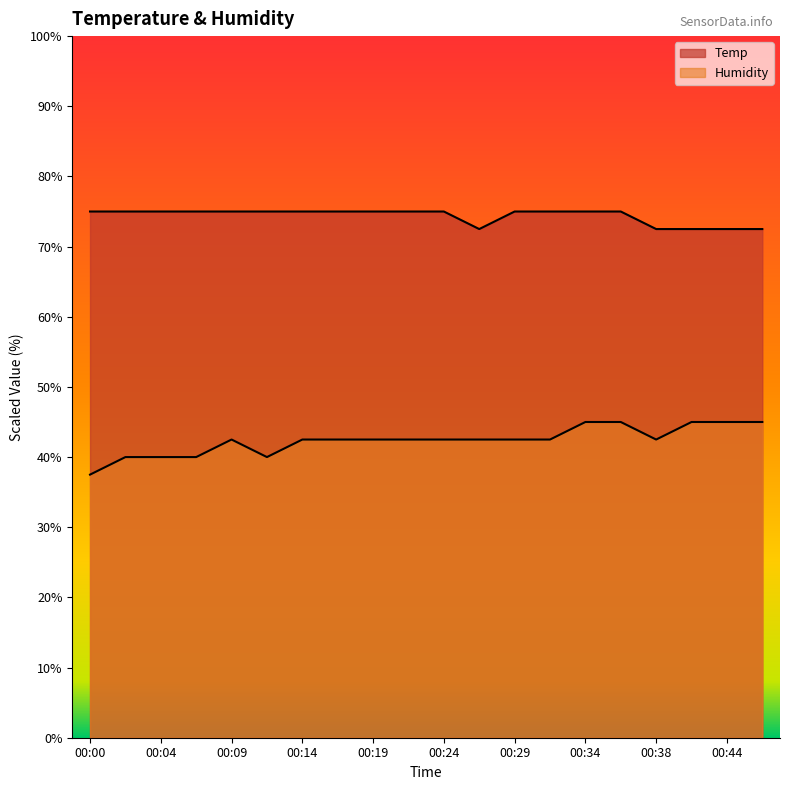

What is the value of the Temp point at the 6th from the left?

75.0